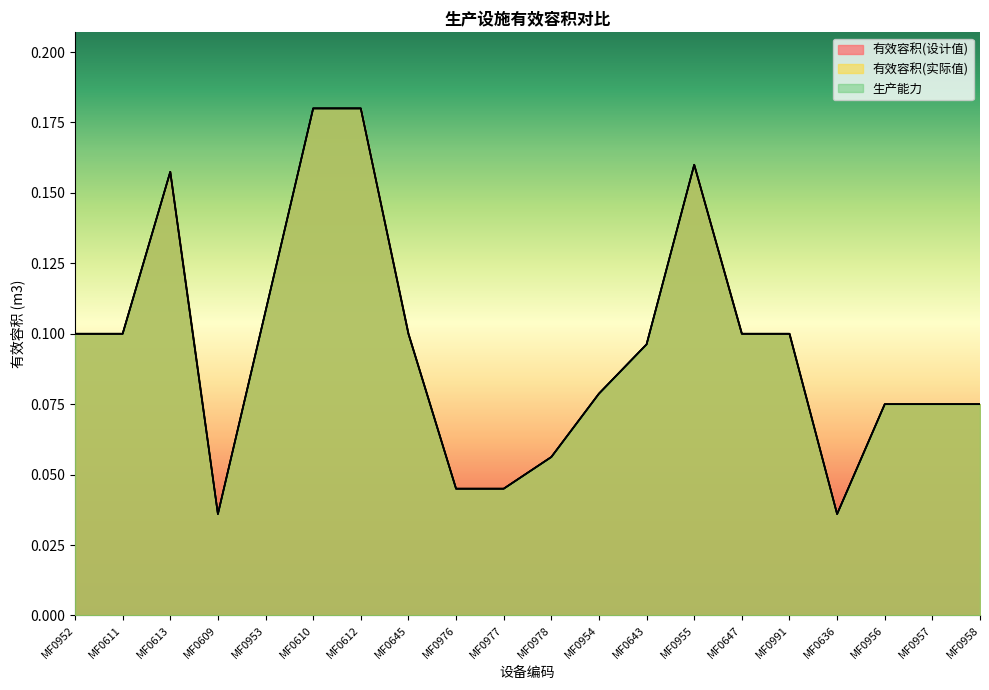

Reading left to right, what are all the values shown in this chart?

有效容积(设计值): MF0952=0.1	MF0611=0.1	MF0613=0.2	MF0609=0.0	MF0953=0.1	MF0610=0.2	MF0612=0.2	MF0645=0.1	MF0976=0.0	MF0977=0.0	MF0978=0.1	MF0954=0.1	MF0643=0.1	MF0955=0.2	MF0647=0.1	MF0991=0.1	MF0636=0.0	MF0956=0.1	MF0957=0.1	MF0958=0.1
有效容积(实际值): MF0952=0.1	MF0611=0.1	MF0613=0.2	MF0609=0.0	MF0953=0.1	MF0610=0.2	MF0612=0.2	MF0645=0.1	MF0976=0.0	MF0977=0.0	MF0978=0.1	MF0954=0.1	MF0643=0.1	MF0955=0.2	MF0647=0.1	MF0991=0.1	MF0636=0.0	MF0956=0.1	MF0957=0.1	MF0958=0.1
生产能力: MF0952=0.1	MF0611=0.1	MF0613=0.2	MF0609=0.0	MF0953=0.1	MF0610=0.2	MF0612=0.2	MF0645=0.1	MF0976=0.0	MF0977=0.0	MF0978=0.1	MF0954=0.1	MF0643=0.1	MF0955=0.2	MF0647=0.1	MF0991=0.1	MF0636=0.0	MF0956=0.1	MF0957=0.1	MF0958=0.1